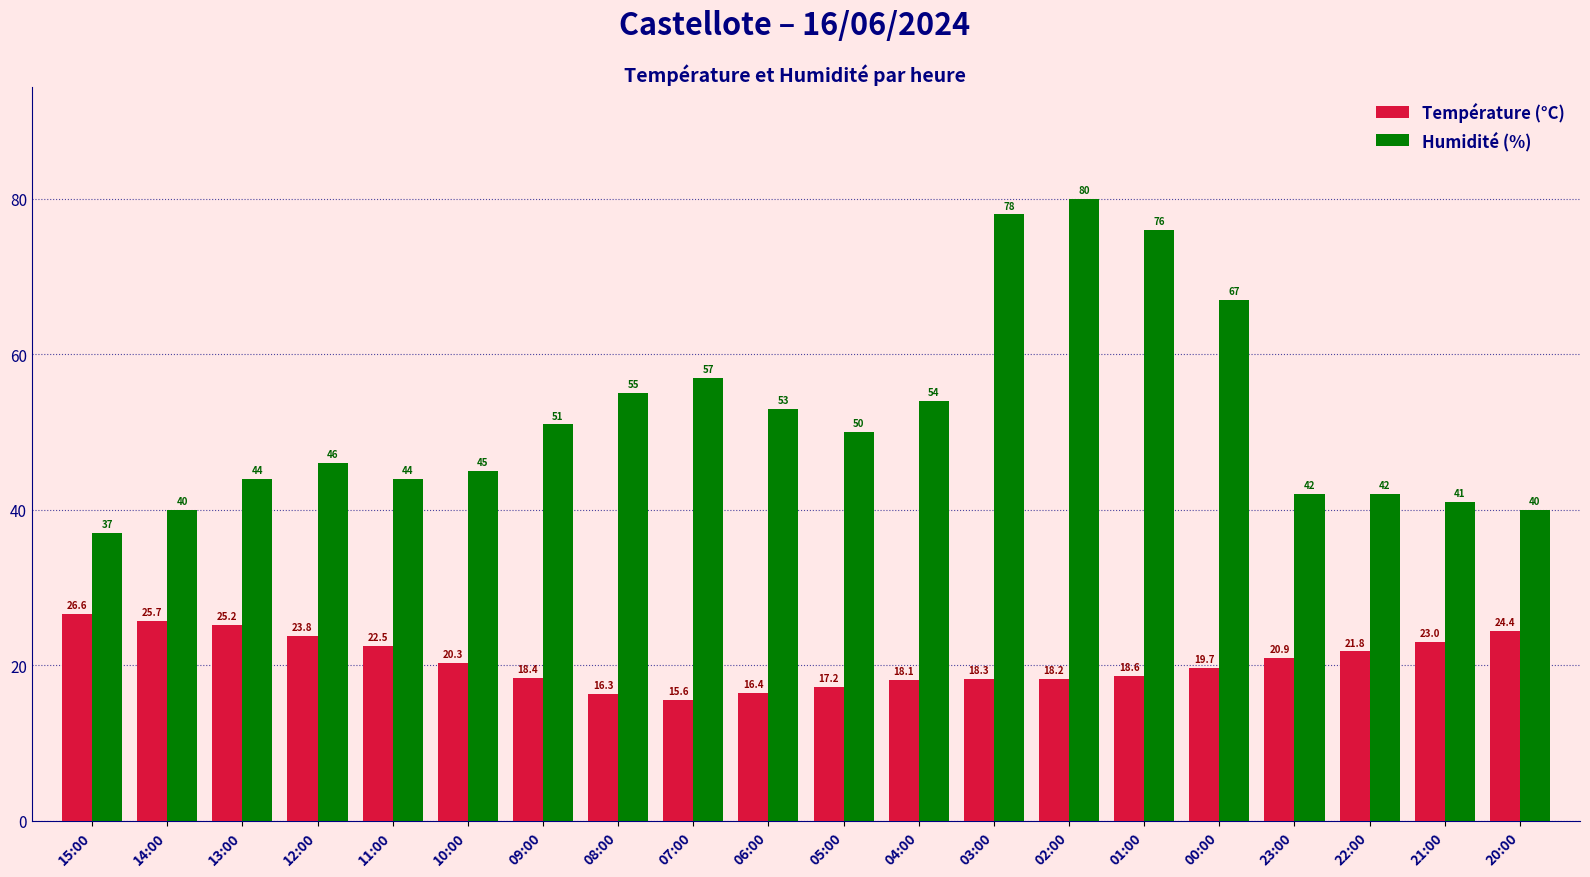

What is the difference between the Température (°C) values at 13:00 and 03:00?

6.9